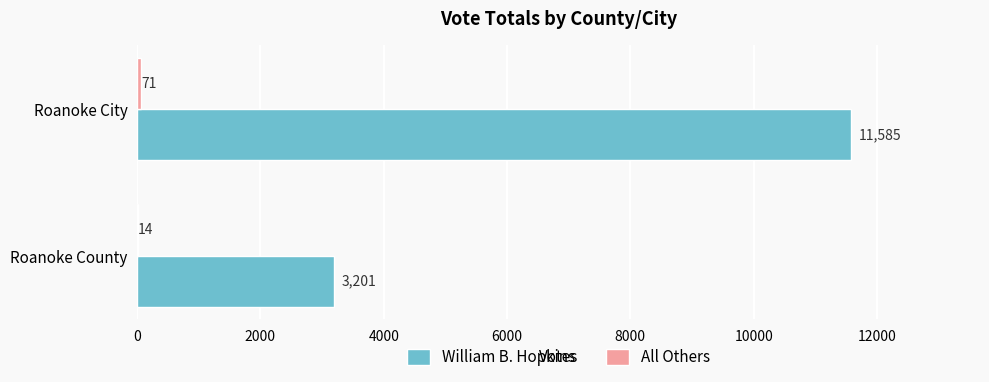

The William B. Hopkins series shows 3847 at Roanoke City. True or false?

False